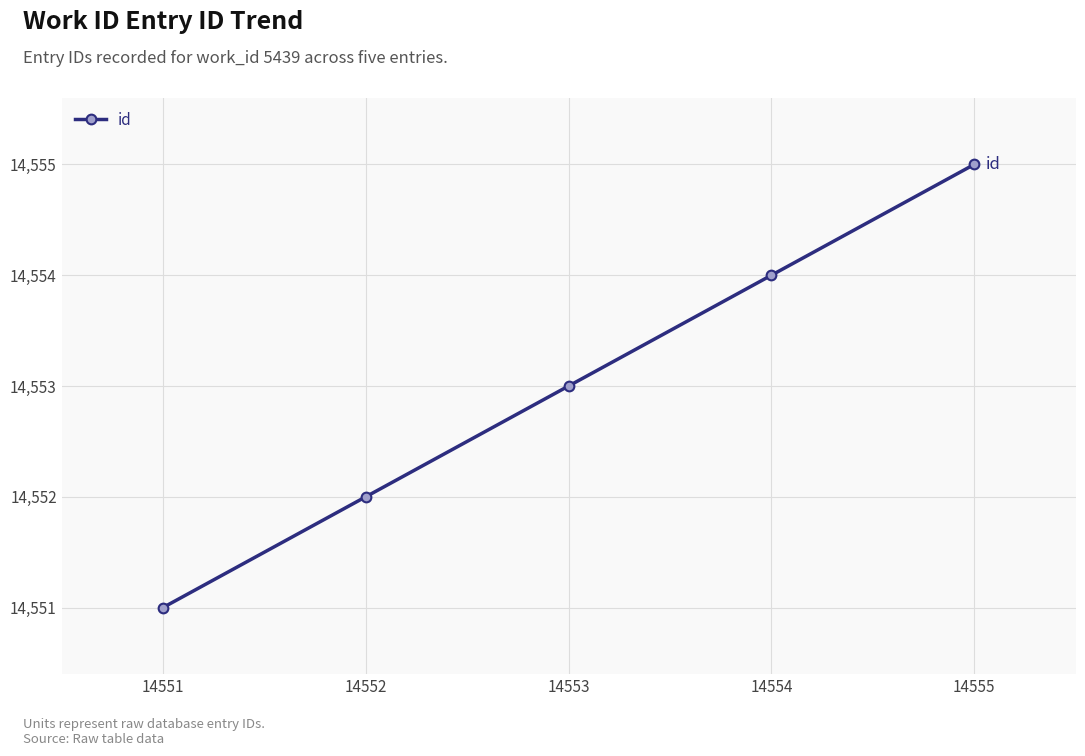

What is the average value?

14553